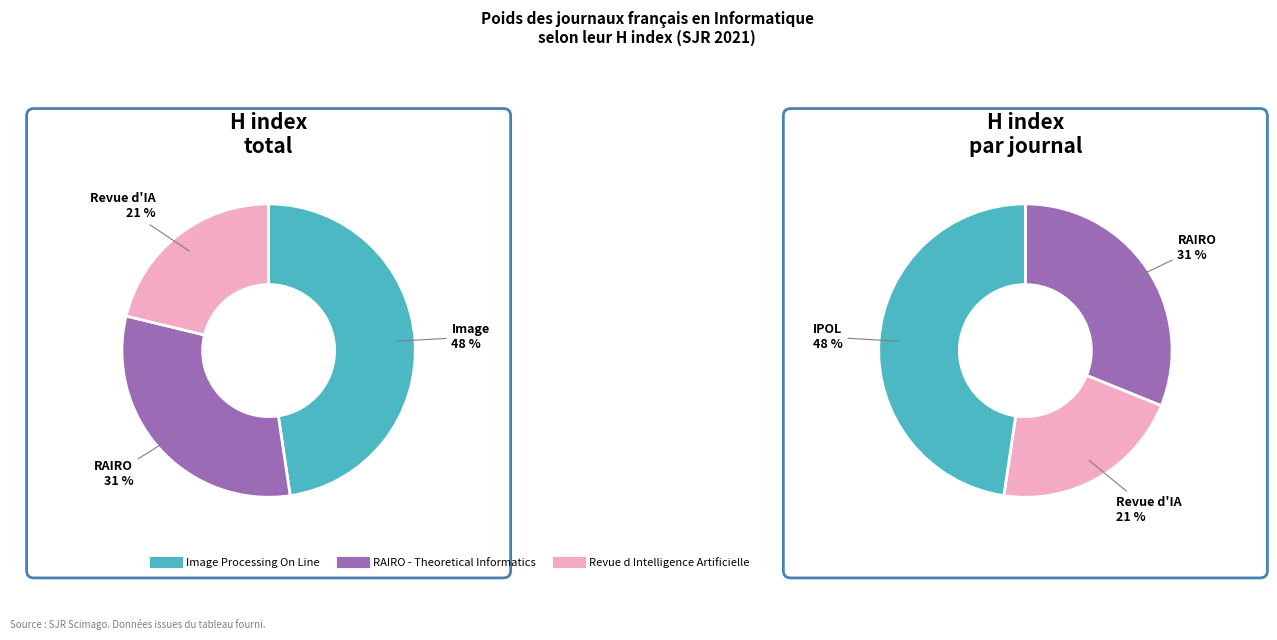

Which slice is the largest?

Image Processing On Line